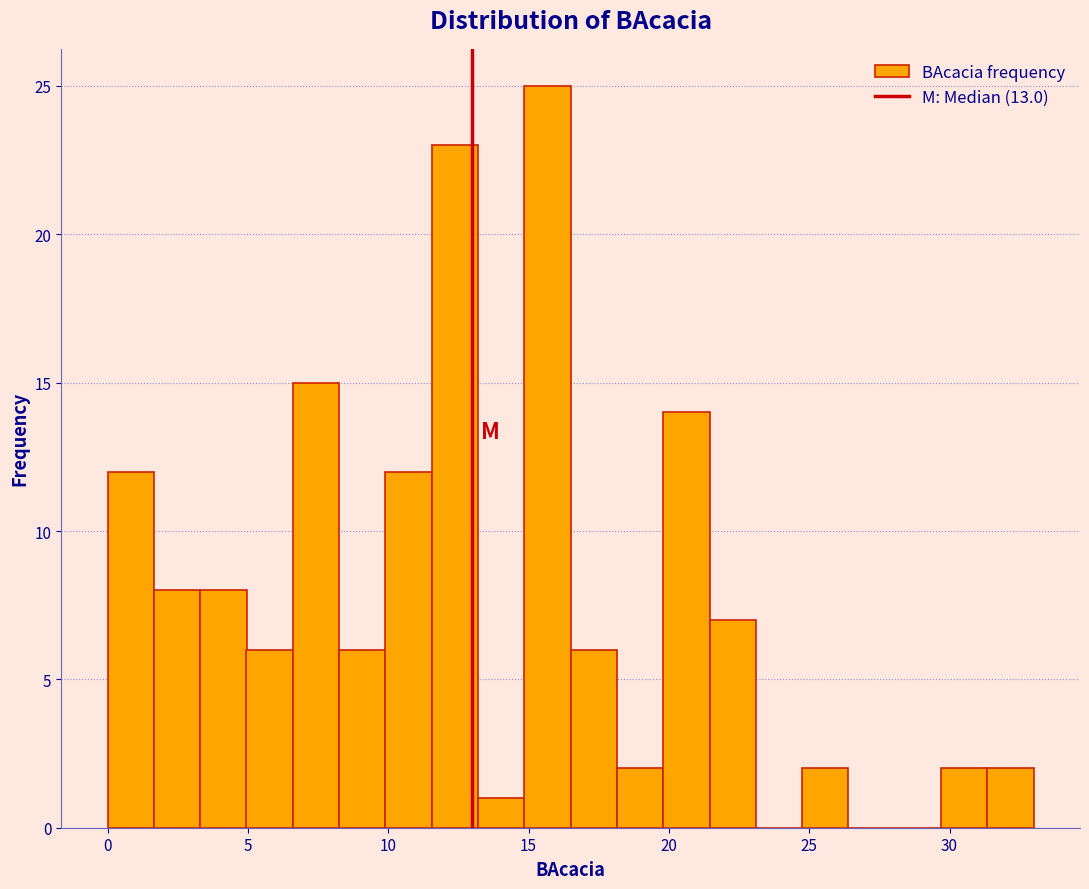

Around what value on the x-axis is the tallest bar? Give the approximate position of its centre, as read against the axis.

15.5